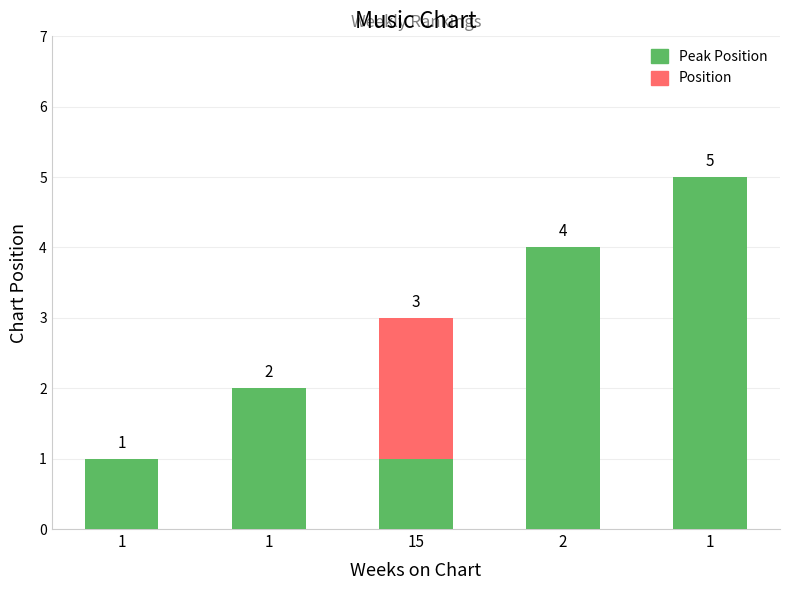

Where does the Peak Position series first go above 2?

2